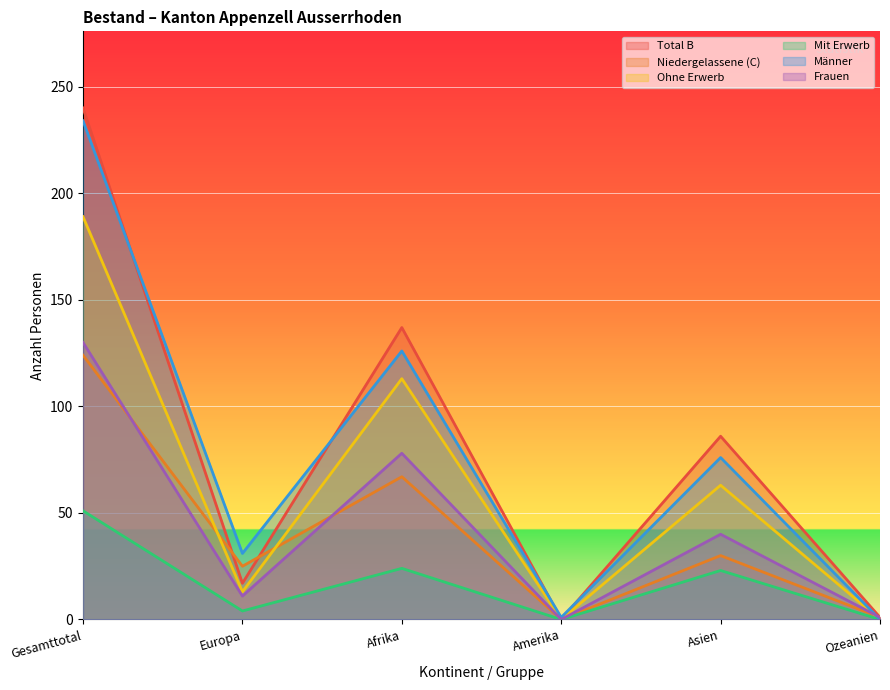

True or false: Total B and Frauen cross at least once.

False